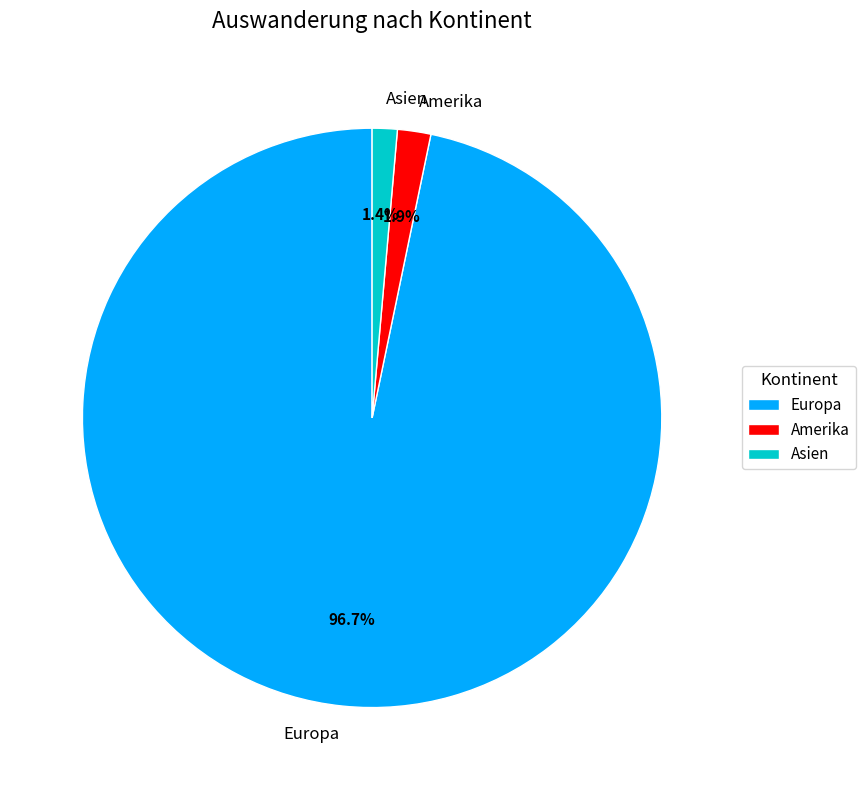

What percentage do Asien and Europa together represent?

98.1%